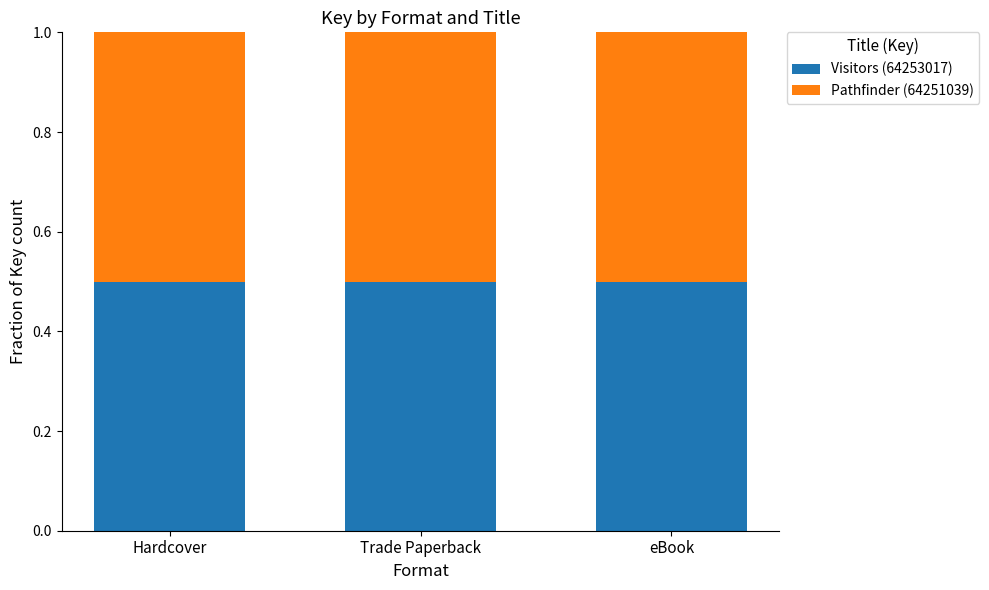

What is the sum of the Visitors (64253017) values at Trade Paperback and eBook?

1.0